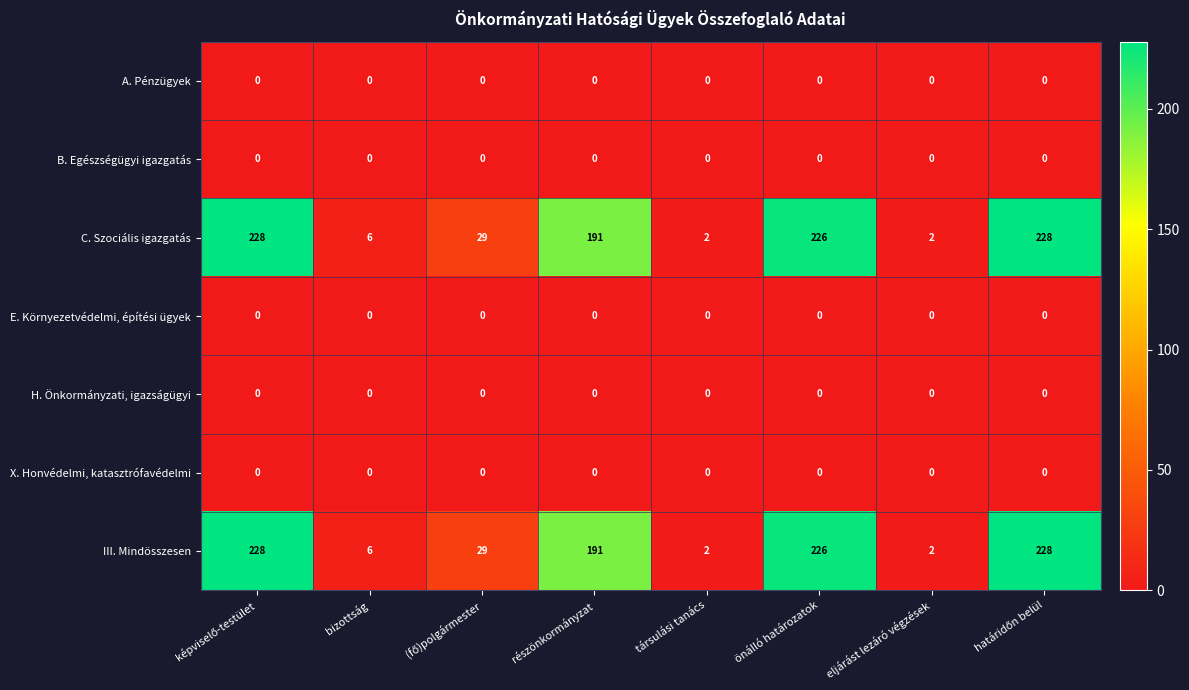

Count the number of data series in this chart.

7